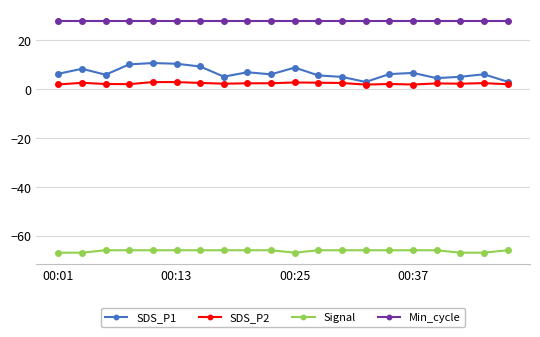

Which series has the widest spread of values?

SDS_P1